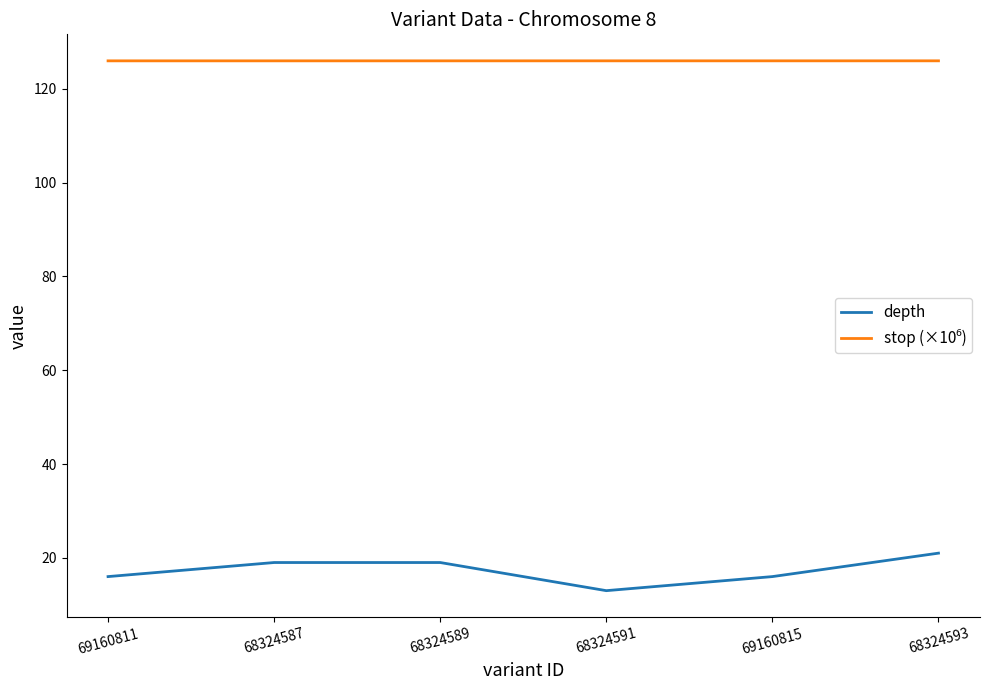

True or false: depth has a value of 31.9 at 68324593.

False